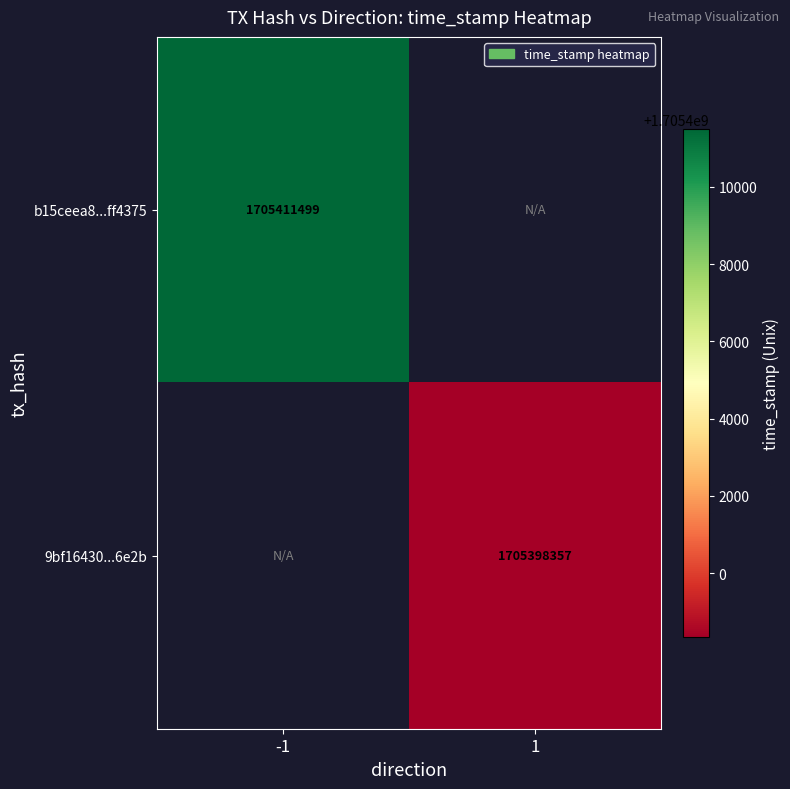

Is it true that b15ceea8...ff4375 equals 638899101 at -1?

False